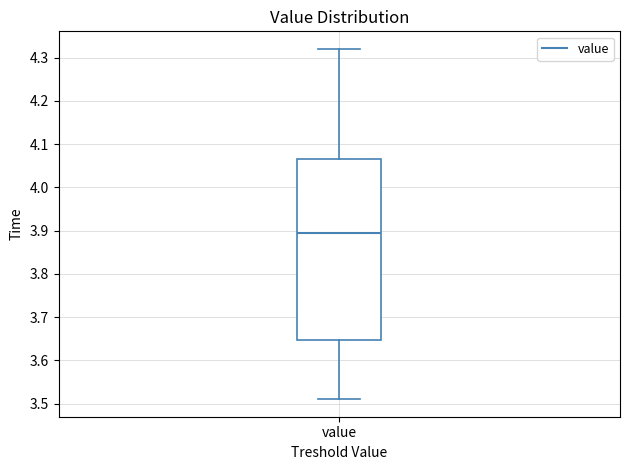

Transcribe this box plot: give where the median line is, the range the box spans, and where the two whiskers end, as read against the y-axis. The values are not printed on the chart, so give them approximately, as read against the axis.

median 3.90, box 3.65 to 4.07, whiskers 3.51 to 4.32